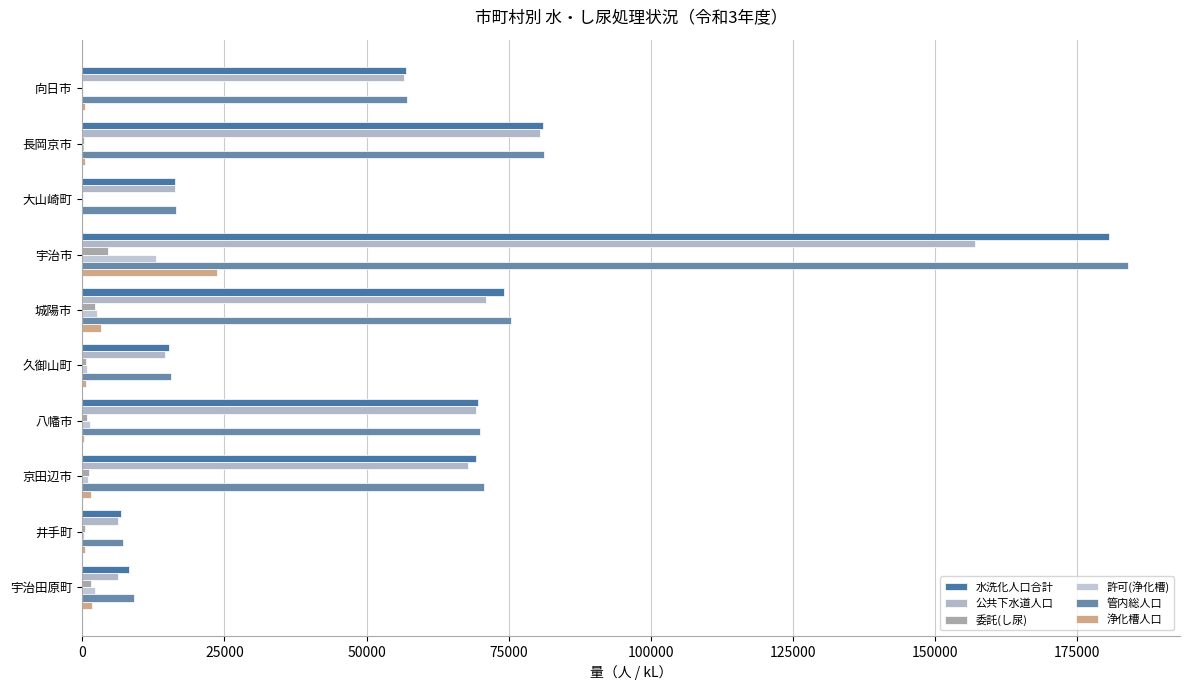

What are all the series names shown in the legend?

水洗化人口合計, 公共下水道人口, 委託(し尿), 許可(浄化槽), 管内総人口, 浄化槽人口